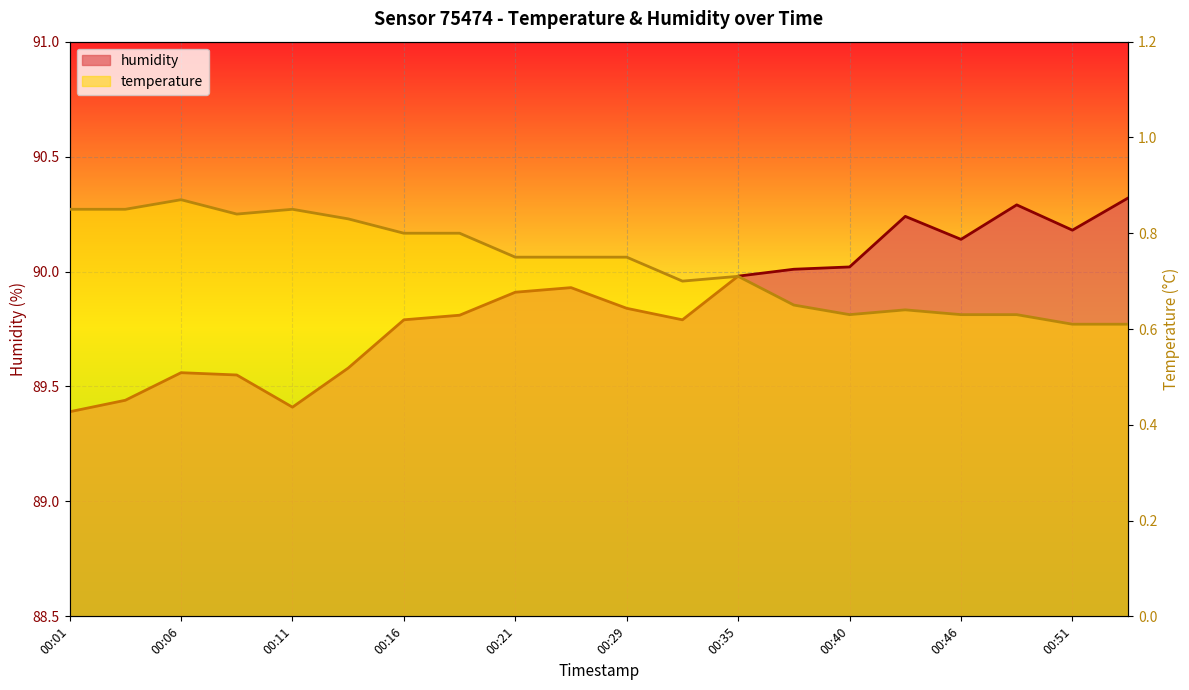

At 00:16, list the series in order from largest to smallest.

humidity, temperature